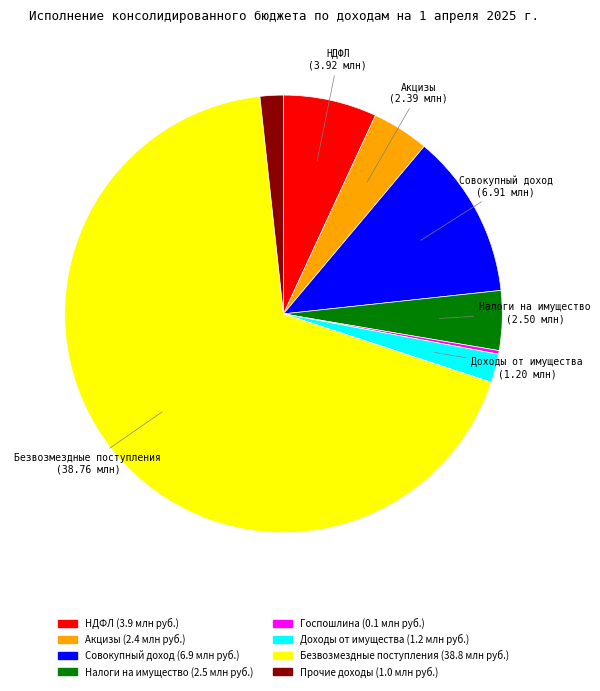

To the nearest percent, what is the average slice percentage?

12%